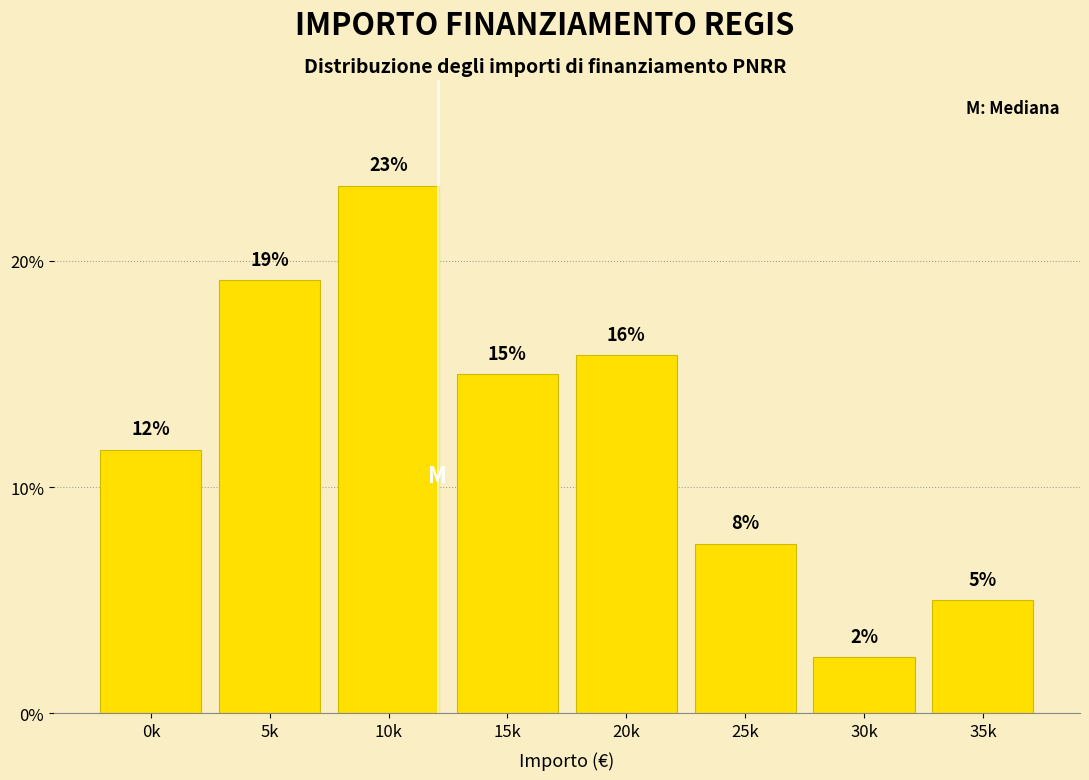

How many bars are there in total?

8